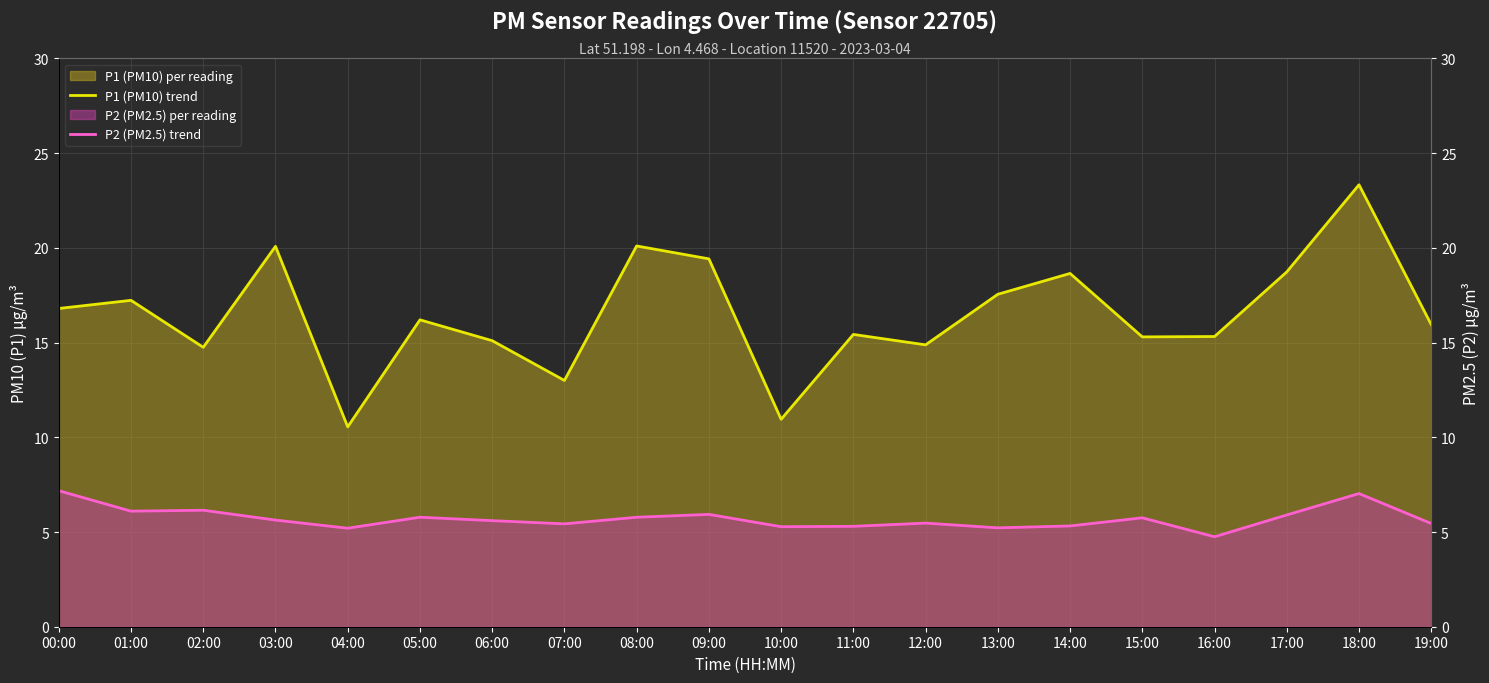

How many interior local peaks does the P2 (PM2.5) trend series have?

6